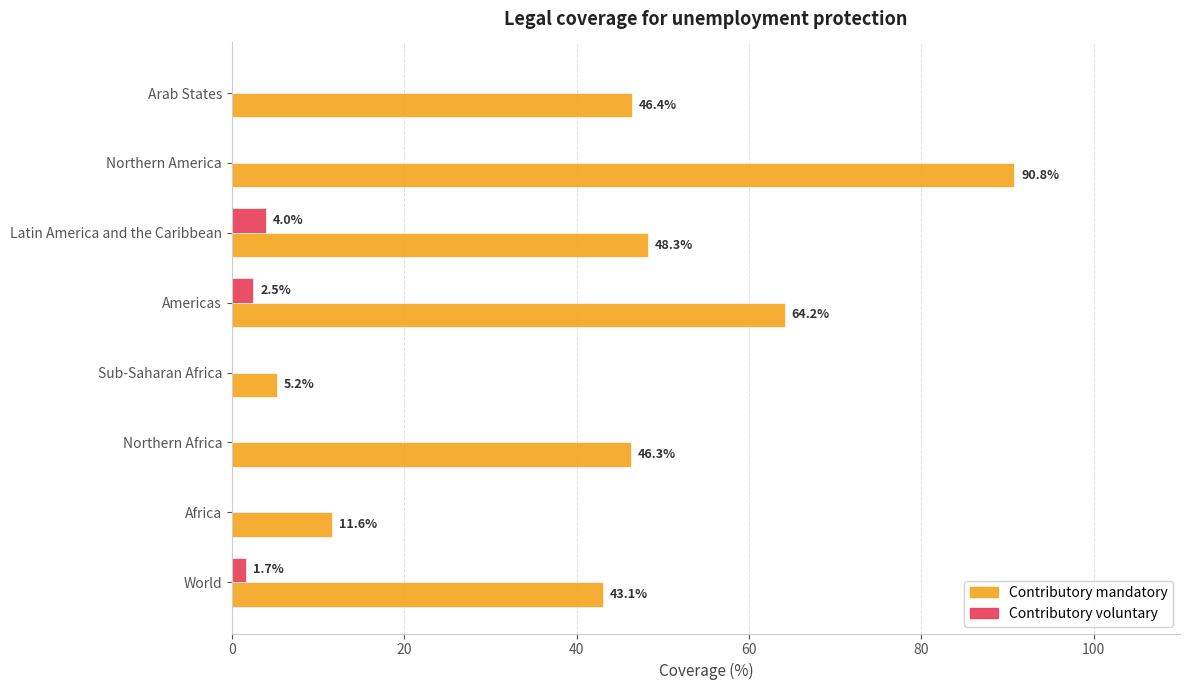

What is the average value of the Contributory mandatory series?

44.5